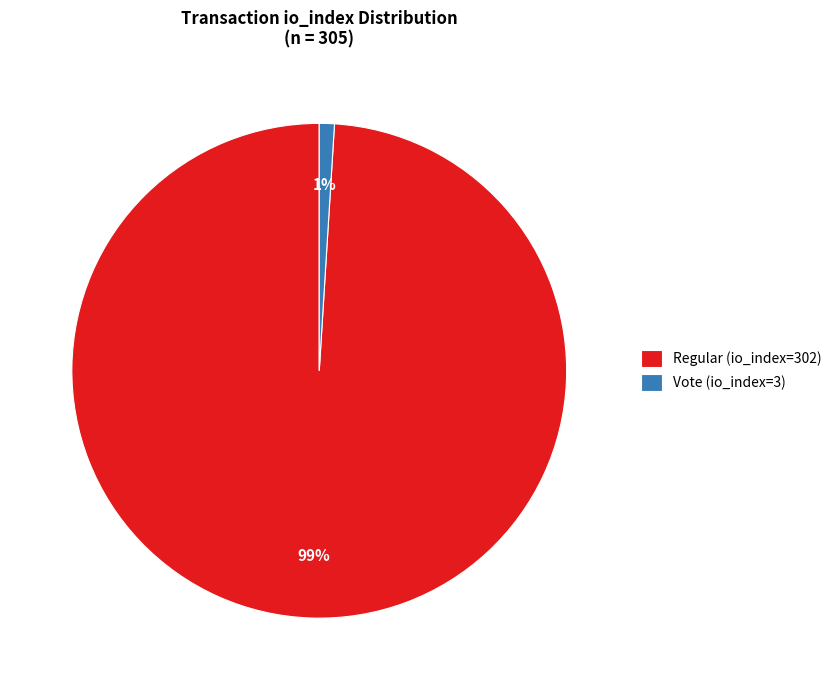

Is the sum of Regular (io_index=302) and Vote (io_index=3) greater than half?

Yes